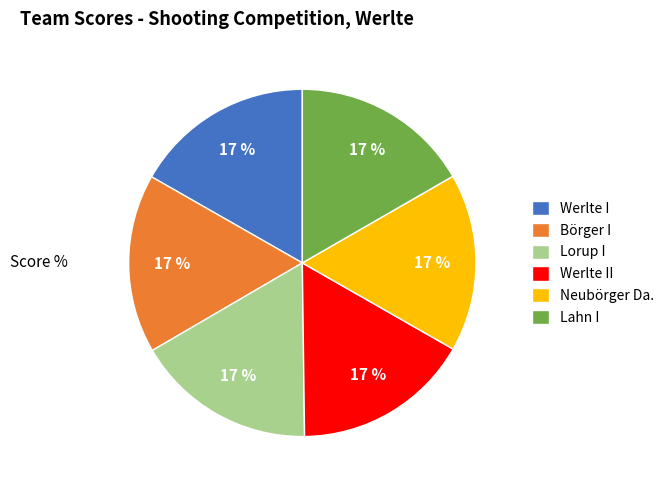

Is there a majority slice in this chart?

No